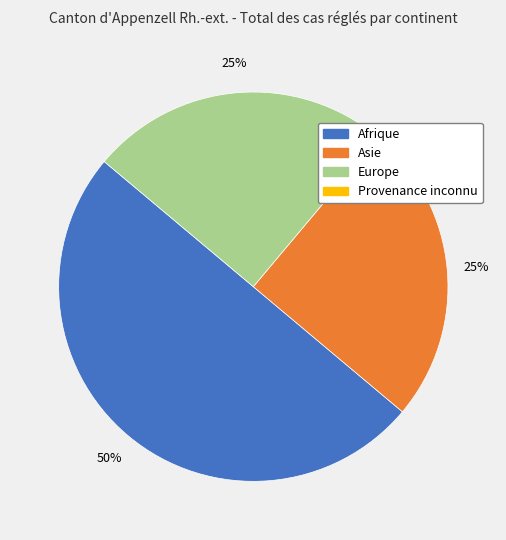

To the nearest percent, what is the difference between the largest and smallest slice percentages?

25%